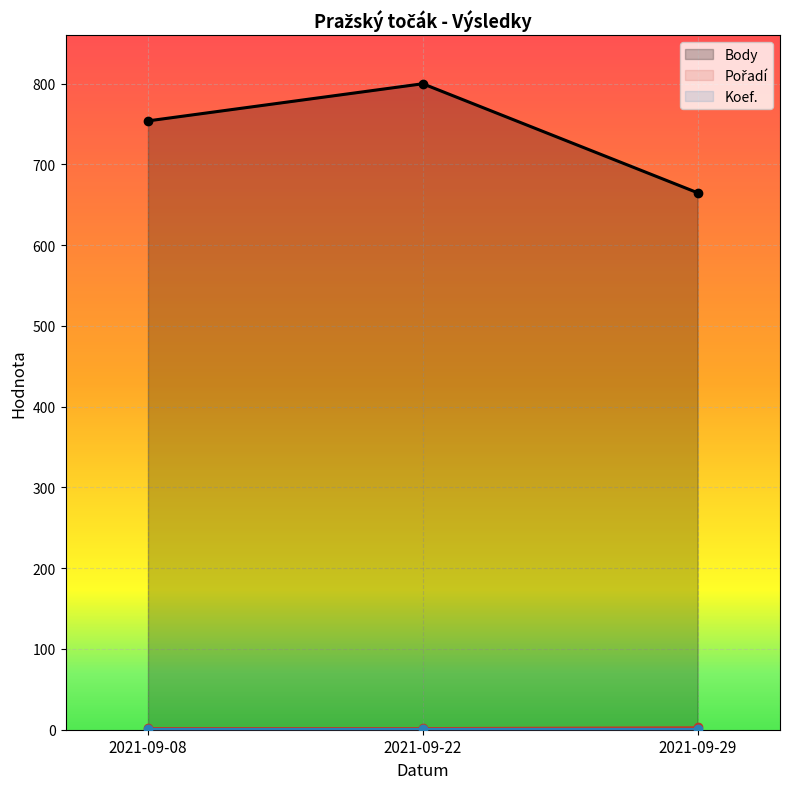

What are all the series names shown in the legend?

Body, Pořadí, Koef.